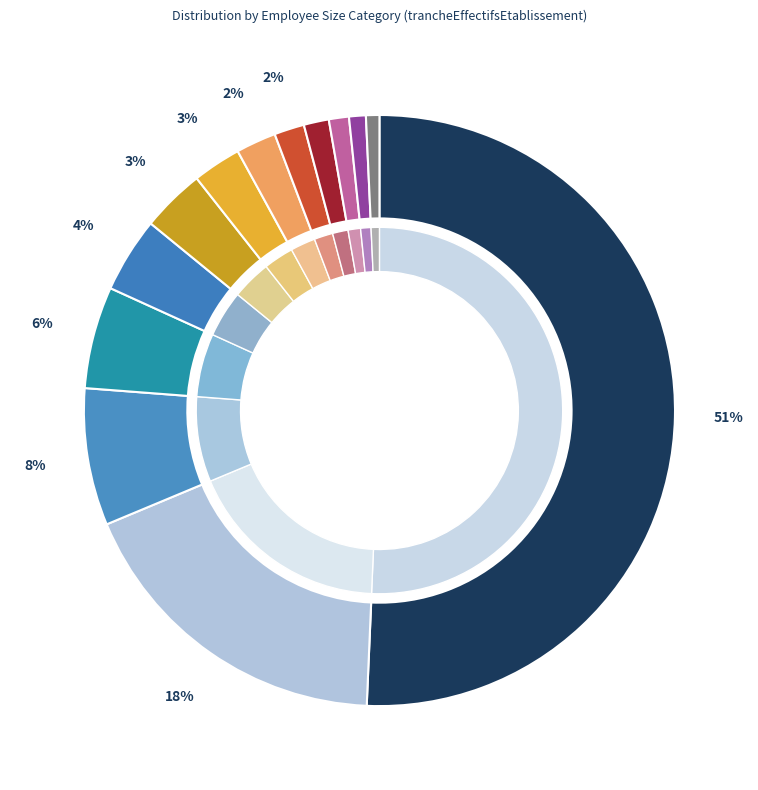

To the nearest percent, what is the average slice percentage?

8%